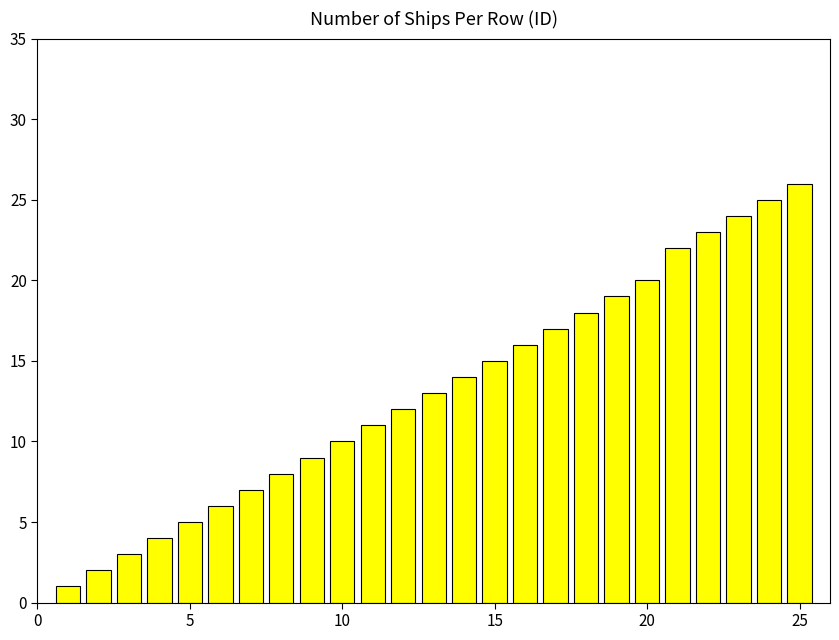

What is the difference between the maximum and minimum values?

25